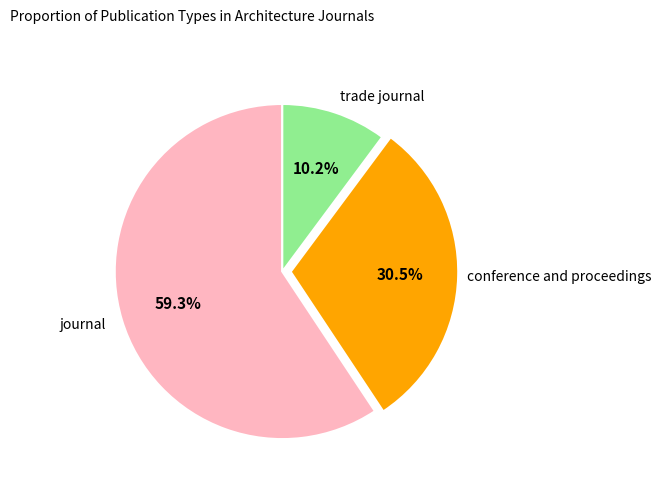

Is there any slice that represents more than half of the pie?

Yes